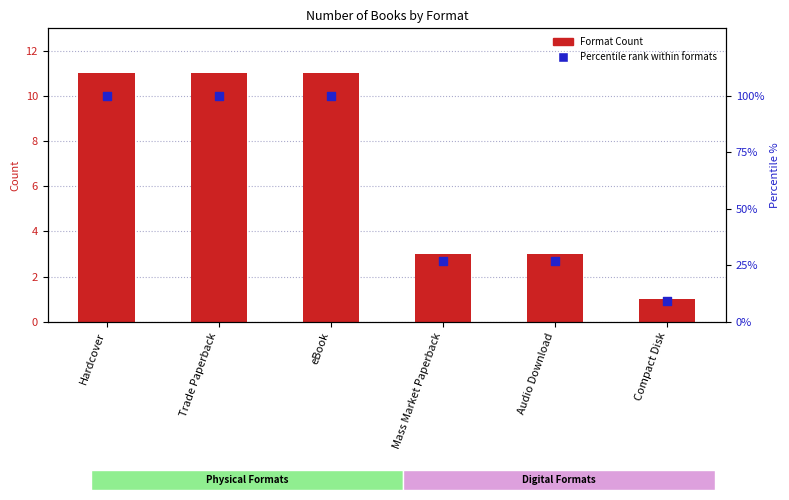

Is the value of Format Count at Compact Disk greater than the value of Percentile rank within formats at Audio Download?

No